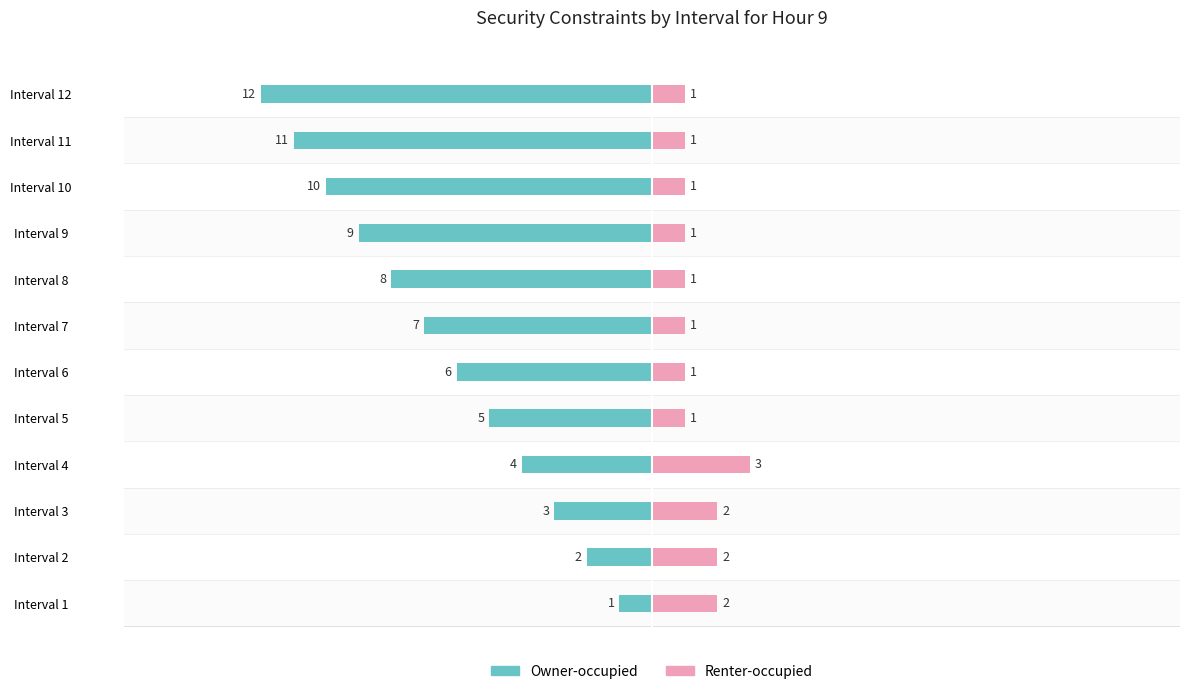

What is the sum of all Renter-occupied values?

17